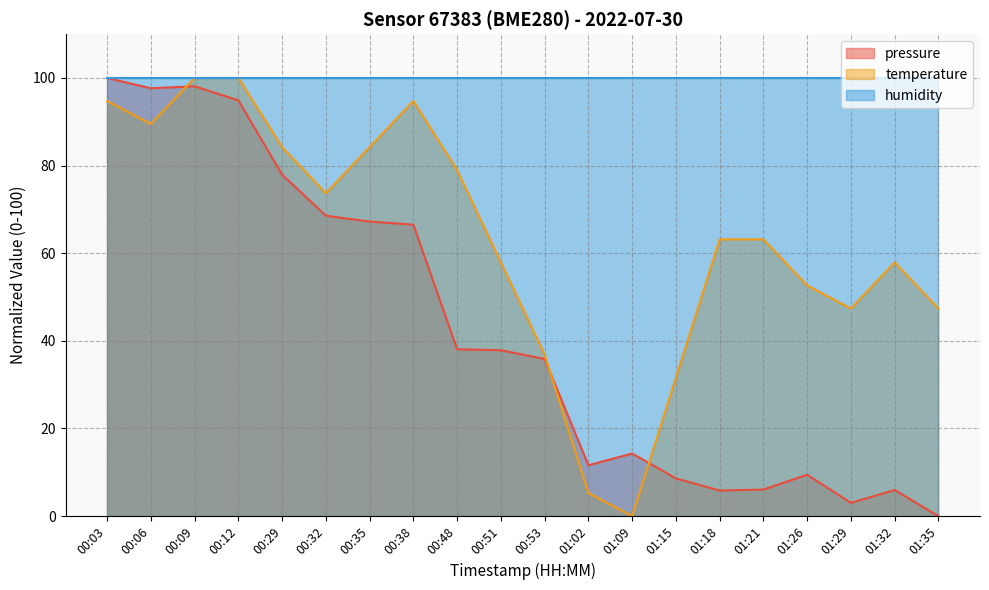

Where is the first local maximum for pressure?

00:09